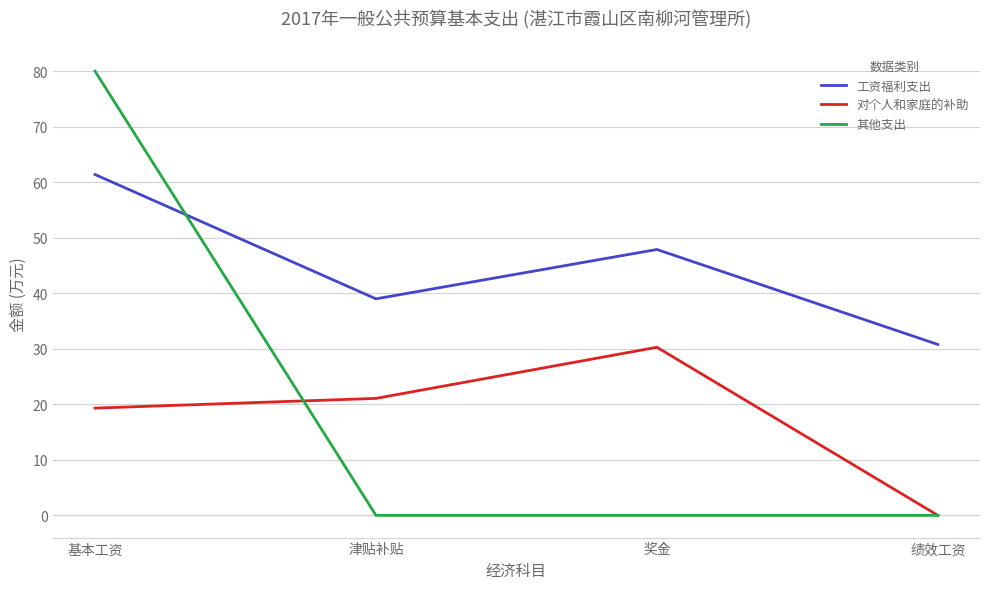

True or false: 工资福利支出 and 对个人和家庭的补助 intersect in this chart.

False